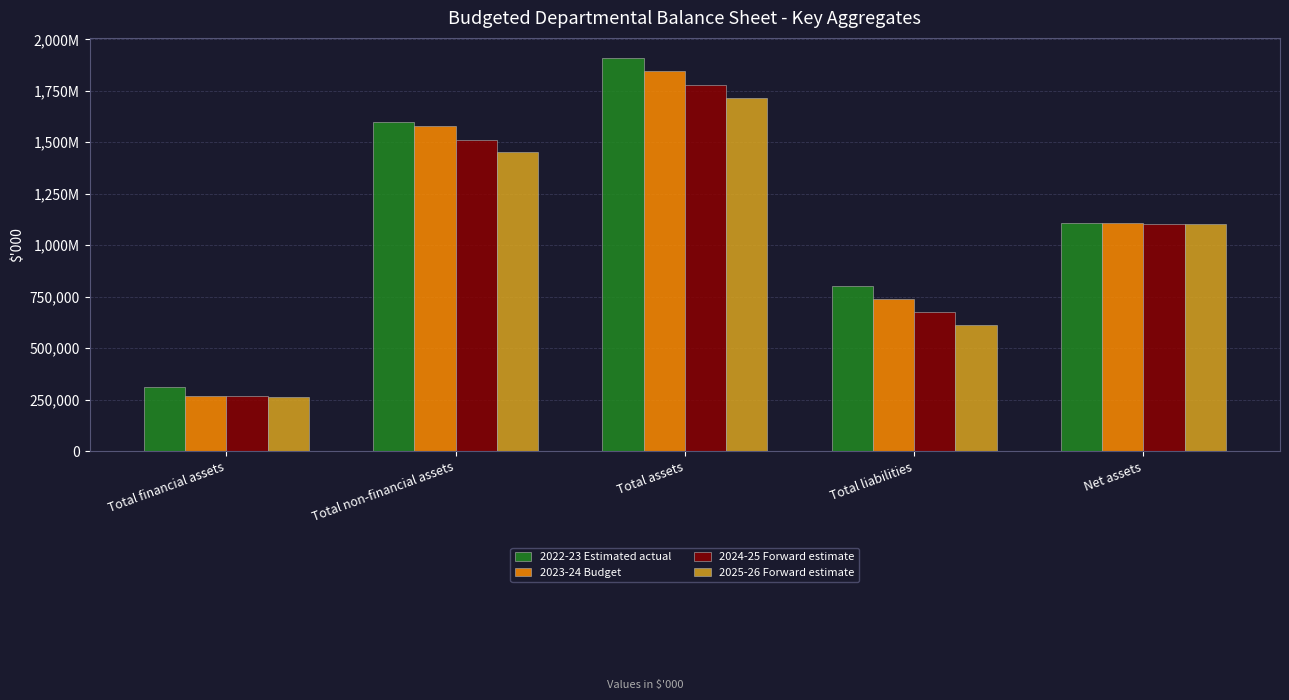

Where is 2023-24 Budget nearest to the value 1057031?

Net assets